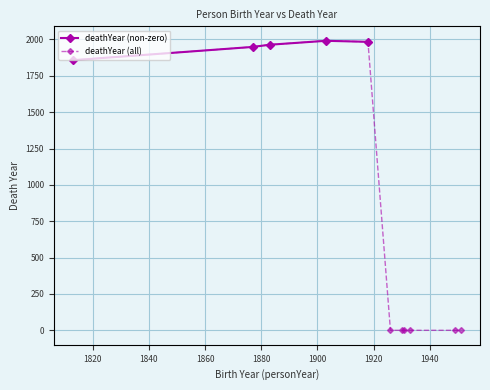

What is the value of the deathYear (non-zero) point at the 3rd from the left?

1964